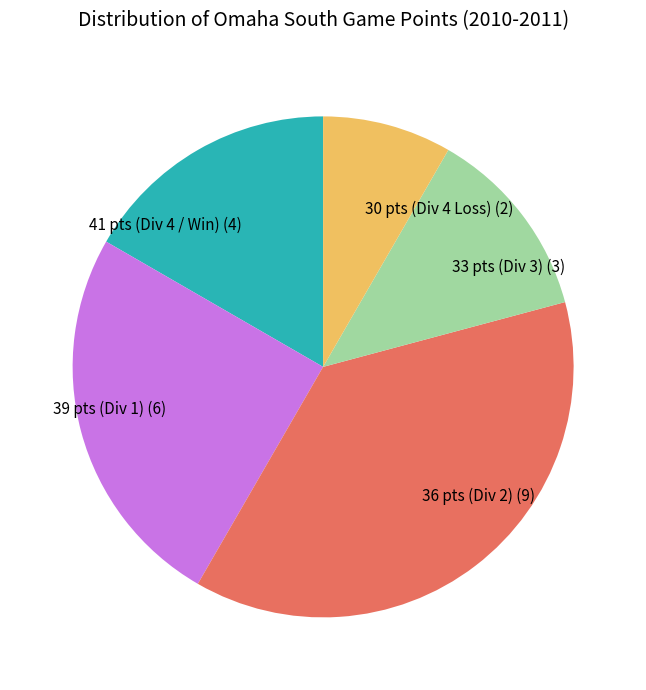

How many segments does this pie chart have?

5